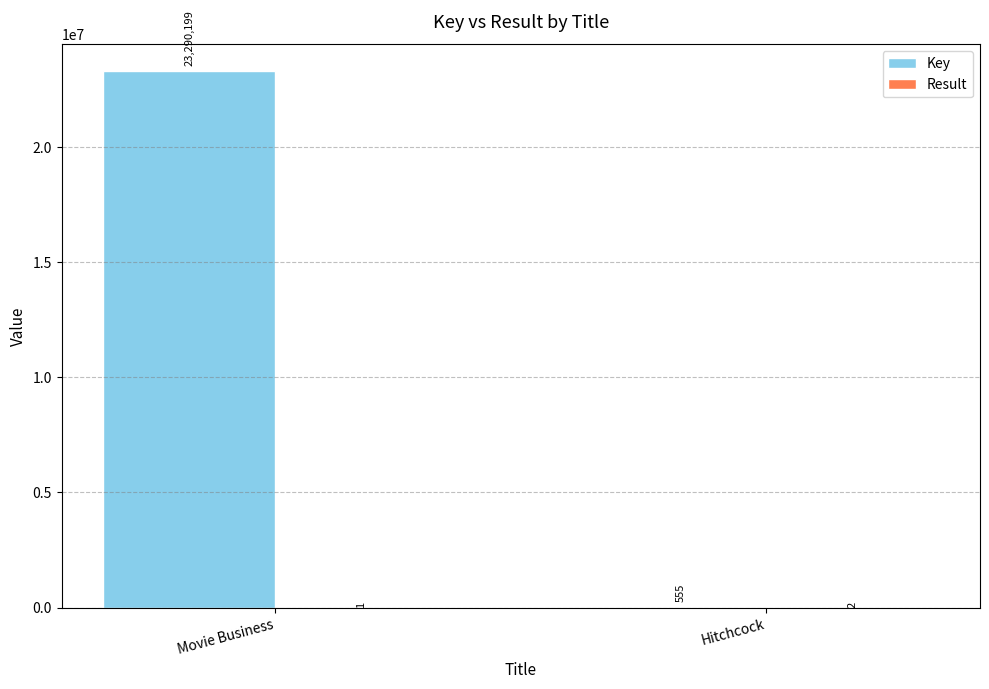

How many data points does each series have?

2